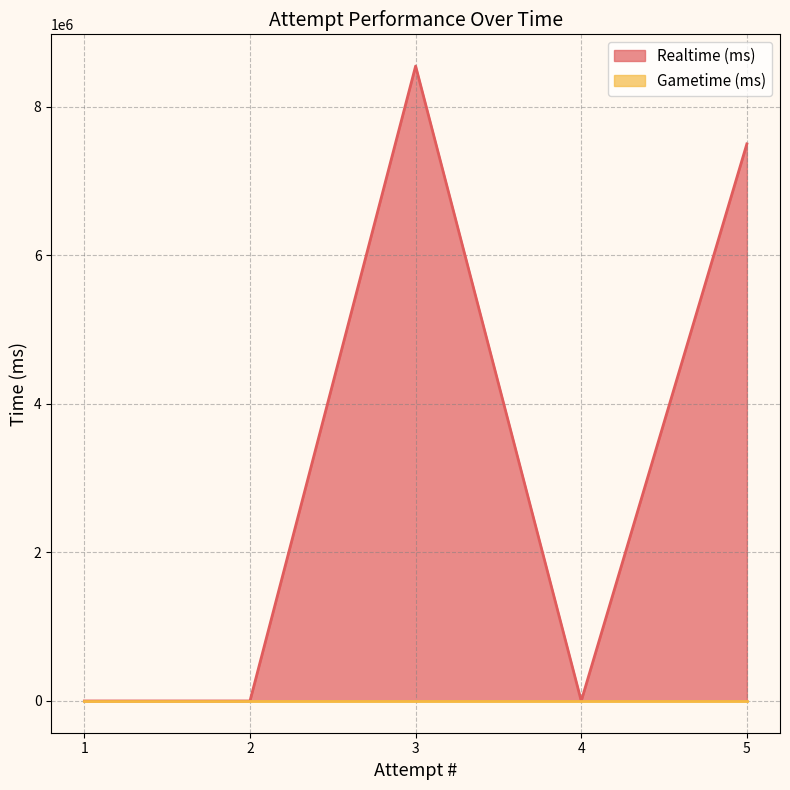

What is the maximum value shown in the chart?

8545691